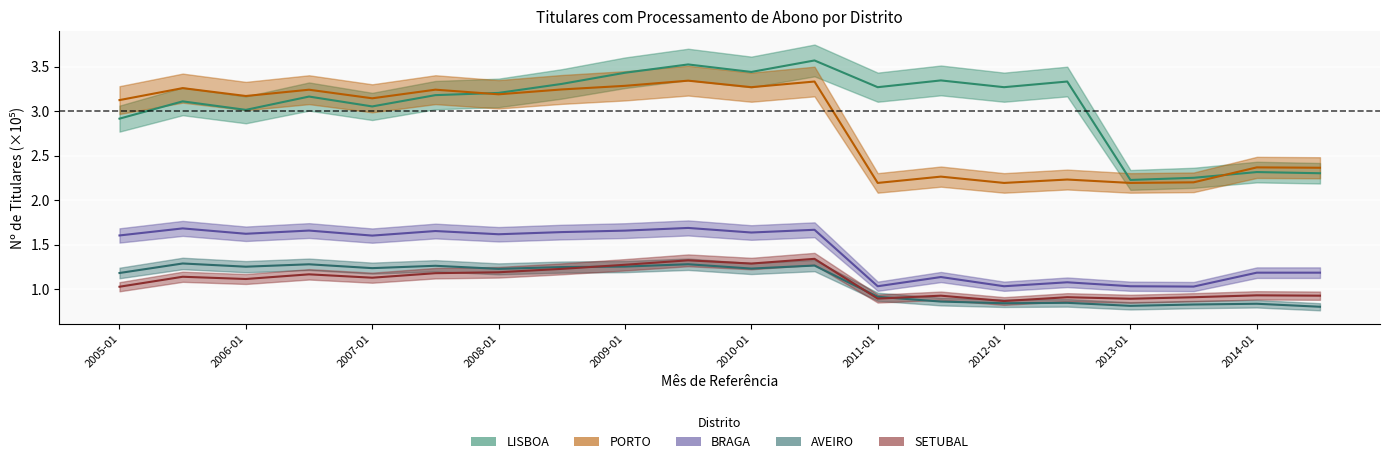

Reading left to right, transcribe all the data shown in this chart.

LISBOA: 2.9	3.1	3.0	3.2	3.1	3.2	3.2	3.3	3.4	3.5	3.4	3.6	3.3	3.3	3.3	3.3	2.2	2.3	2.3	2.3
PORTO: 3.1	3.3	3.2	3.2	3.1	3.2	3.2	3.2	3.3	3.3	3.3	3.3	2.2	2.3	2.2	2.2	2.2	2.2	2.4	2.4
BRAGA: 1.6	1.7	1.6	1.7	1.6	1.7	1.6	1.6	1.7	1.7	1.6	1.7	1.0	1.1	1.0	1.1	1.0	1.0	1.2	1.2
AVEIRO: 1.2	1.3	1.3	1.3	1.2	1.3	1.2	1.3	1.3	1.3	1.2	1.3	0.9	0.9	0.8	0.8	0.8	0.8	0.8	0.8
SETUBAL: 1.0	1.1	1.1	1.2	1.1	1.2	1.2	1.2	1.3	1.3	1.3	1.3	0.9	0.9	0.9	0.9	0.9	0.9	0.9	0.9